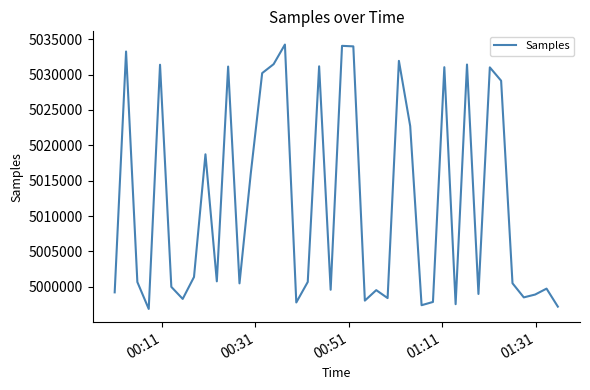

What is the smallest value displayed?

4996877